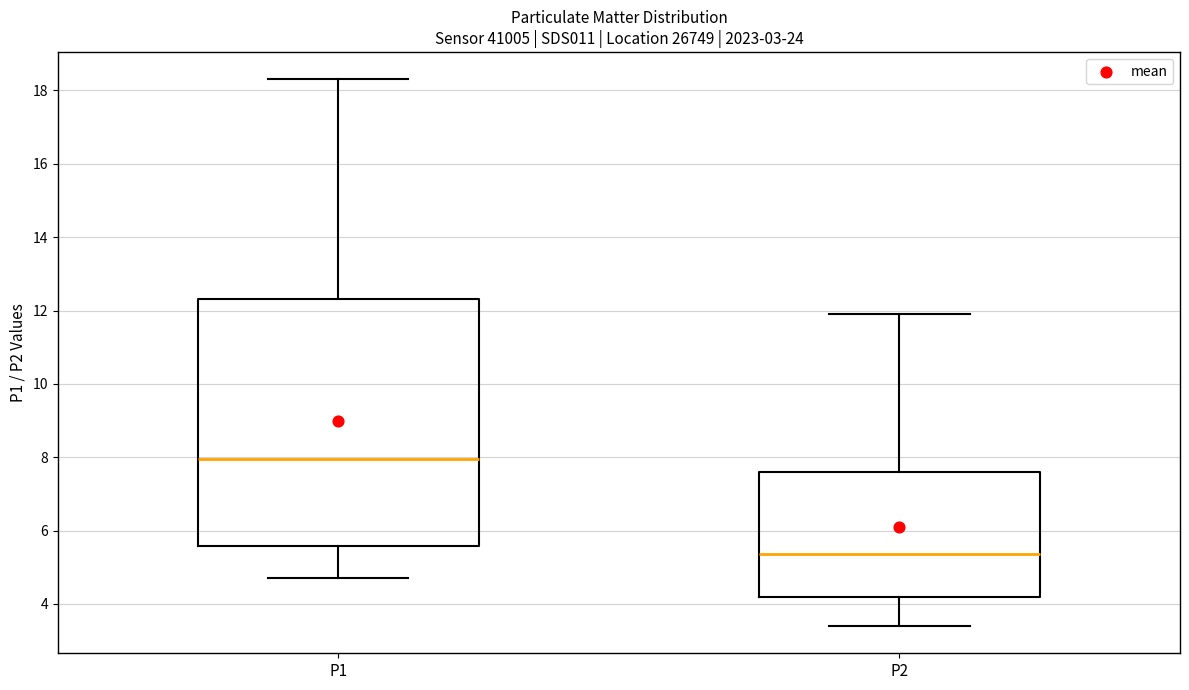

Which box is the tallest, from its lower edge to its upper edge?

P1